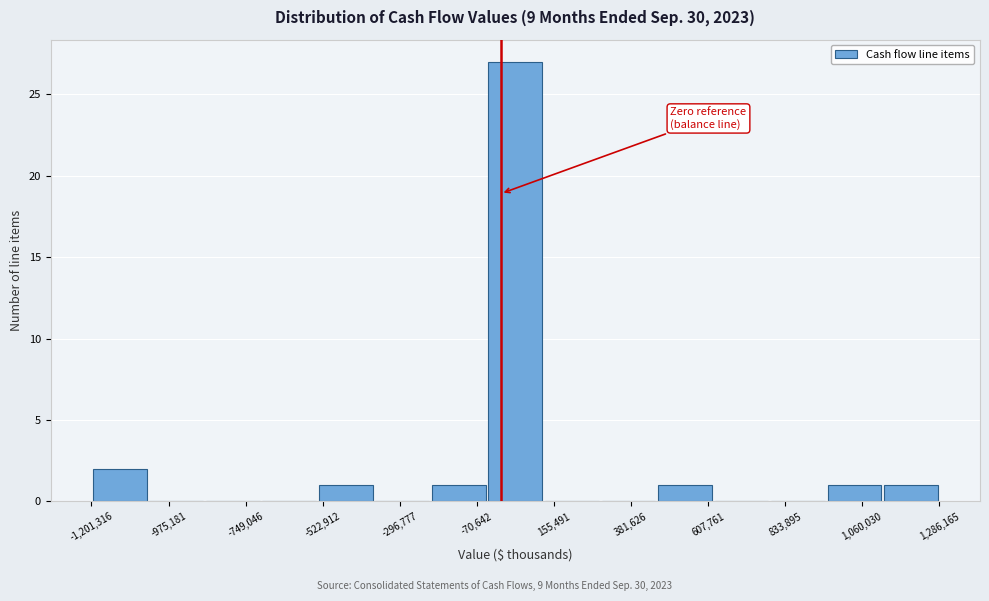

Read against the x-axis, roughly where is the centre of the tallest bar?

50000